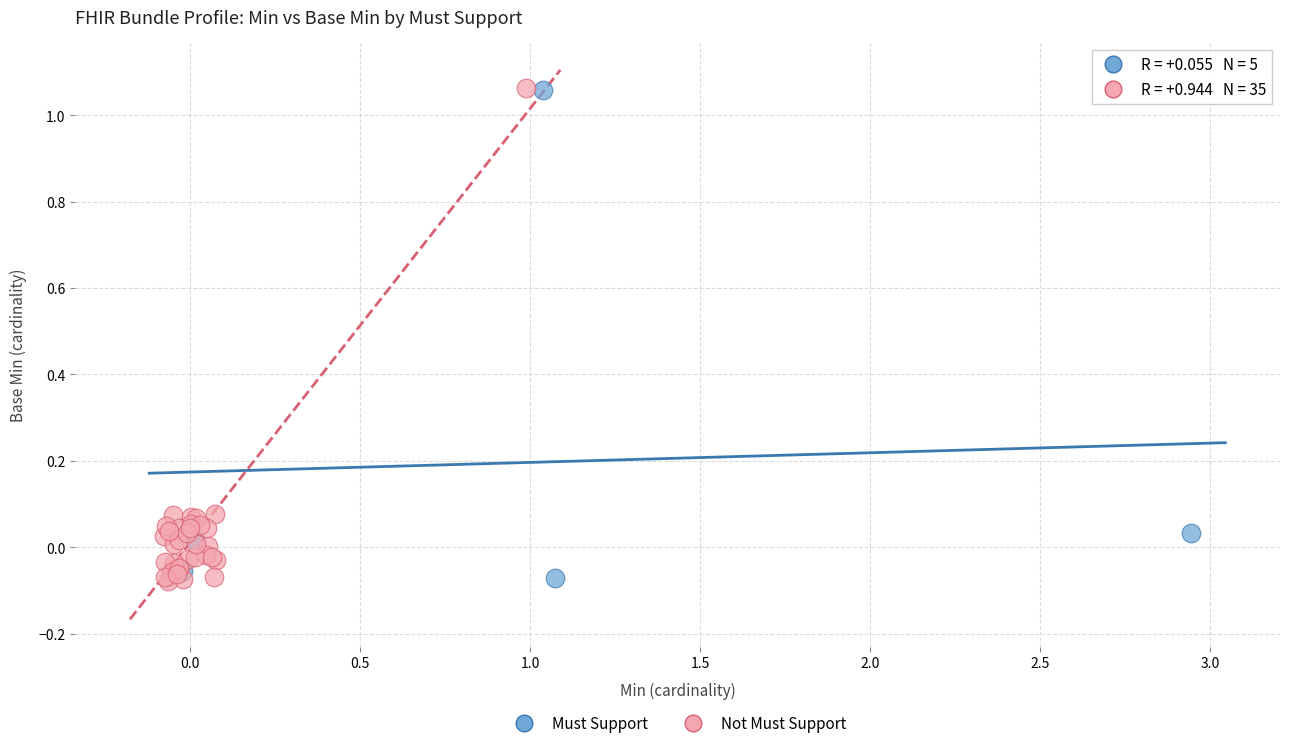

What are all the series names shown in the legend?

Must Support, Not Must Support